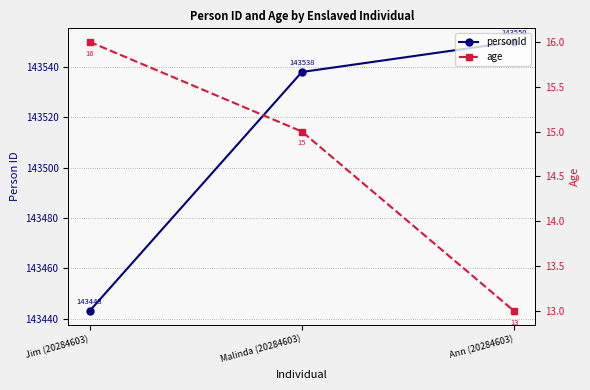

Rank the series at Ann (20284603) from lowest to highest value.

age, personId